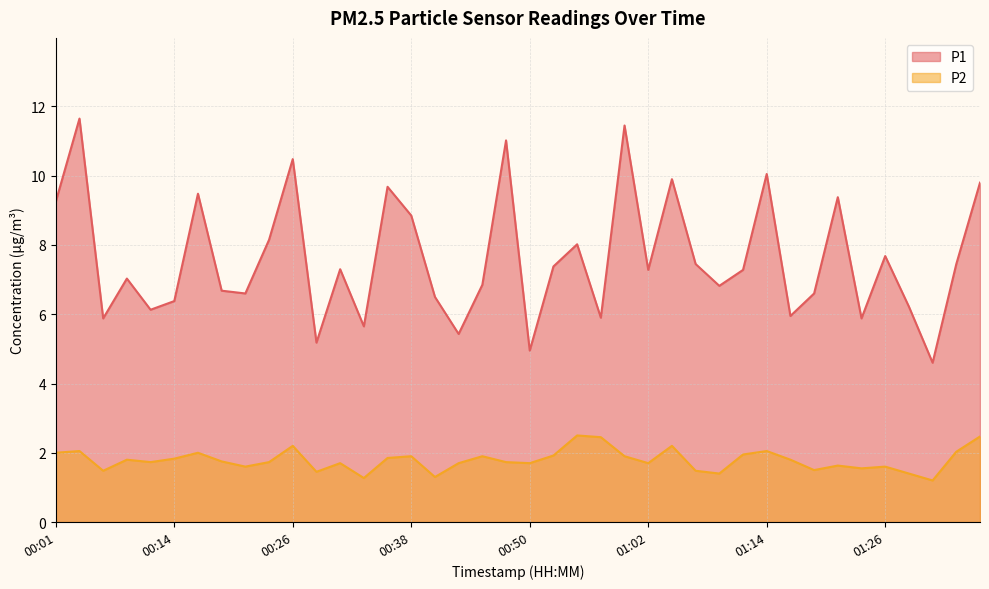

What is the minimum value for P2?

1.2